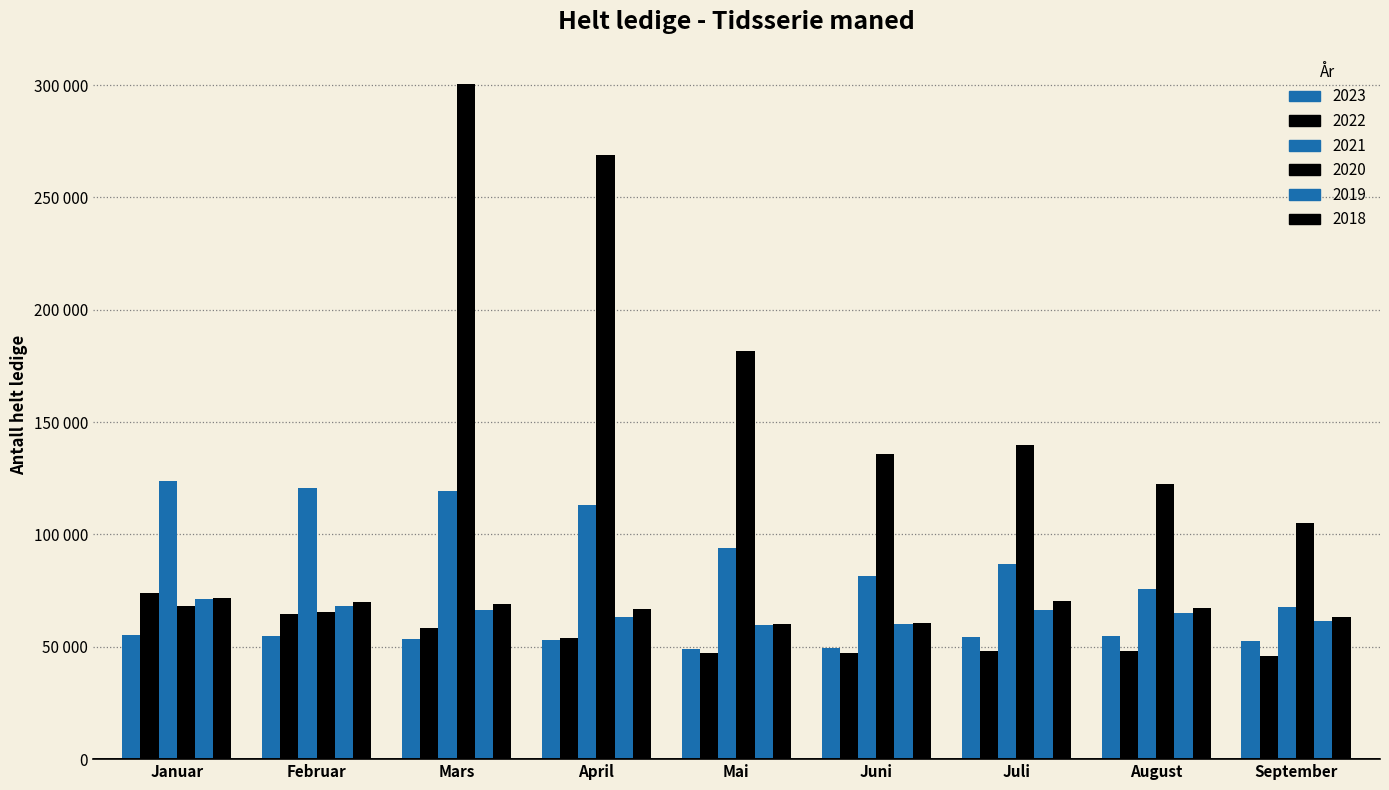

Does the chart contain any negative values?

No